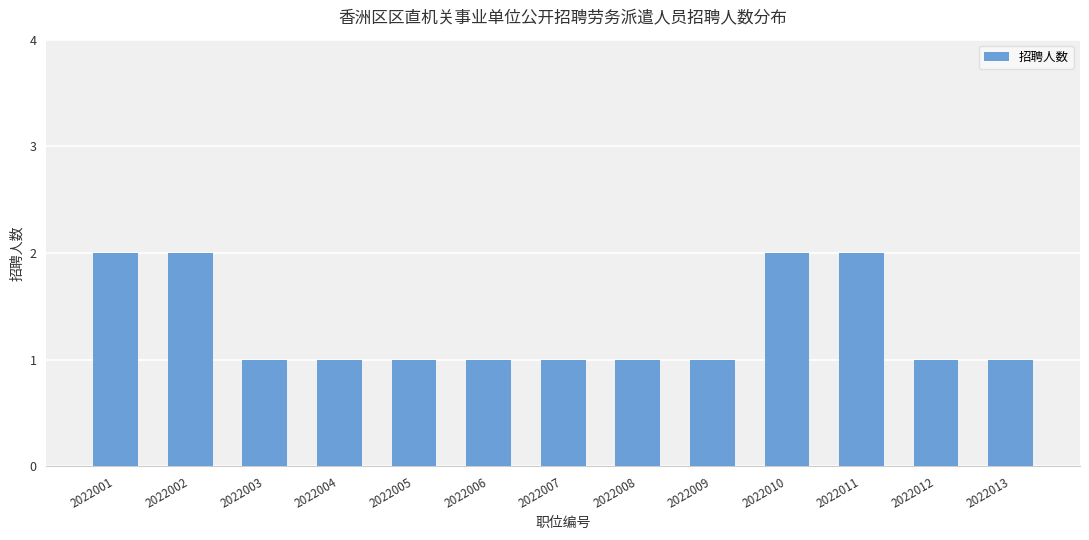

What is the minimum value shown in the chart?

1